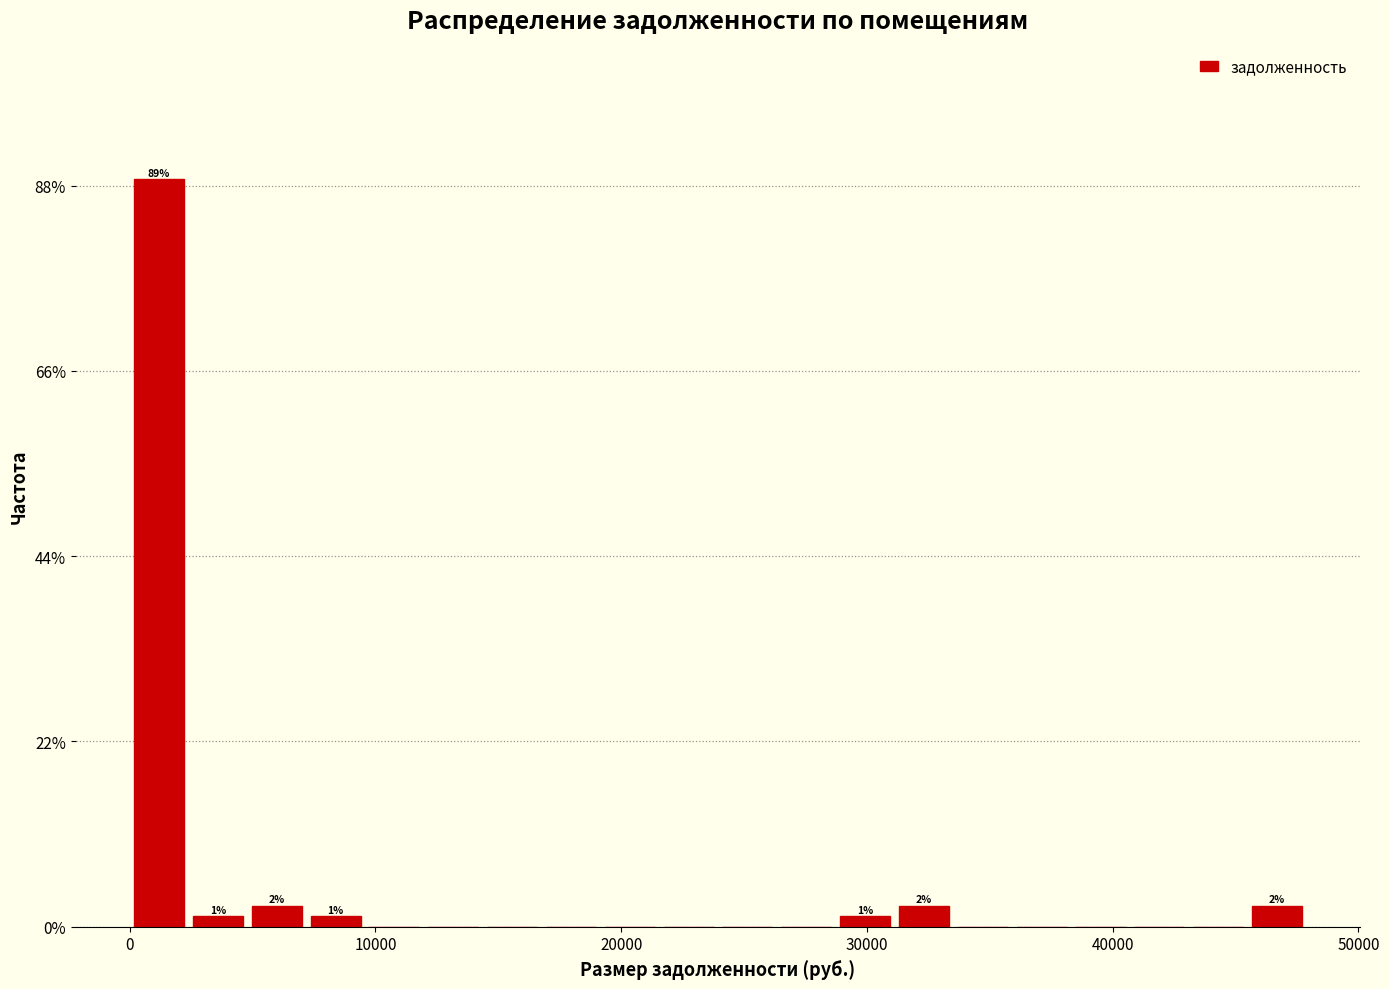

Read against the x-axis, roughly where is the centre of the tallest bar?

1000